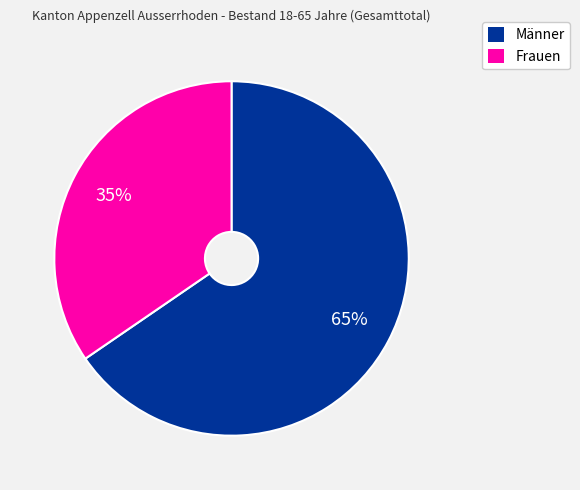

Do Frauen and Männer together represent more than half of the pie?

Yes